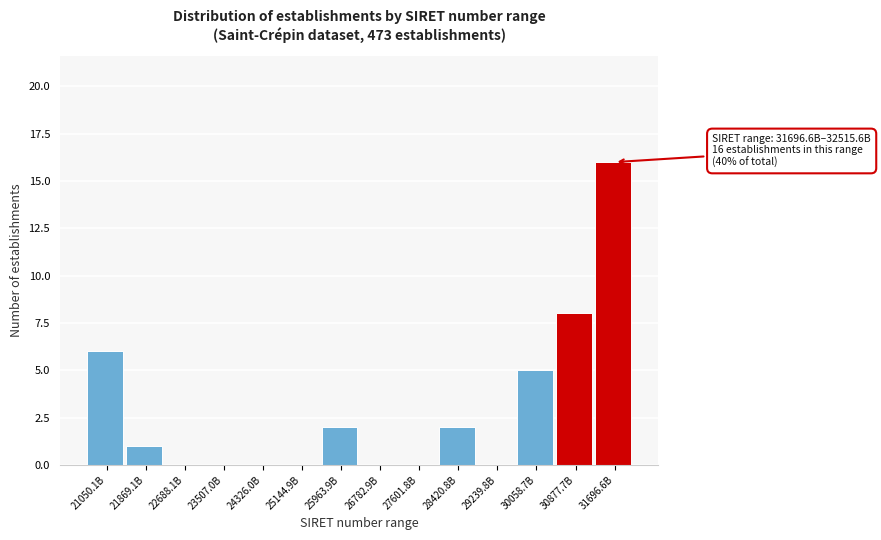

Reading right to left, extract all data points from this chart.

31696.6B=16	30877.7B=8	30058.7B=5	29239.8B=0	28420.8B=2	27601.8B=0	26782.9B=0	25963.9B=2	25144.9B=0	24326.0B=0	23507.0B=0	22688.1B=0	21869.1B=1	21050.1B=6